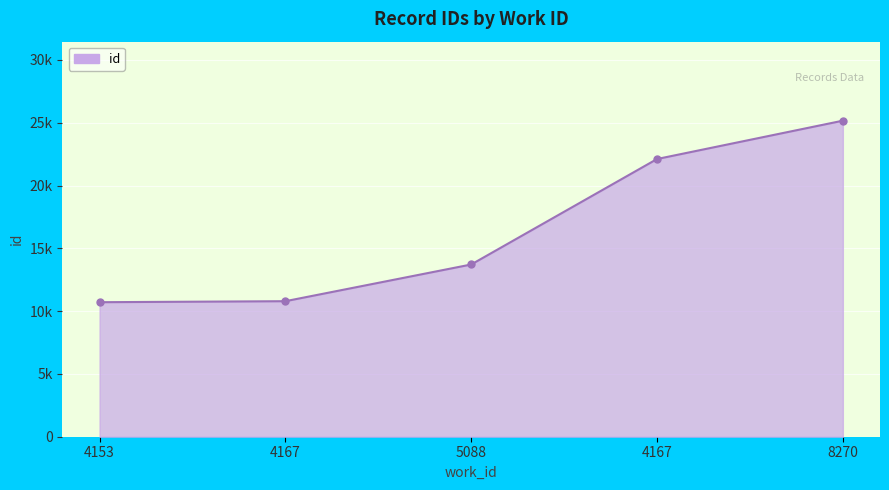

What is the ratio of the value at 8270 to the value at 5088?

1.8